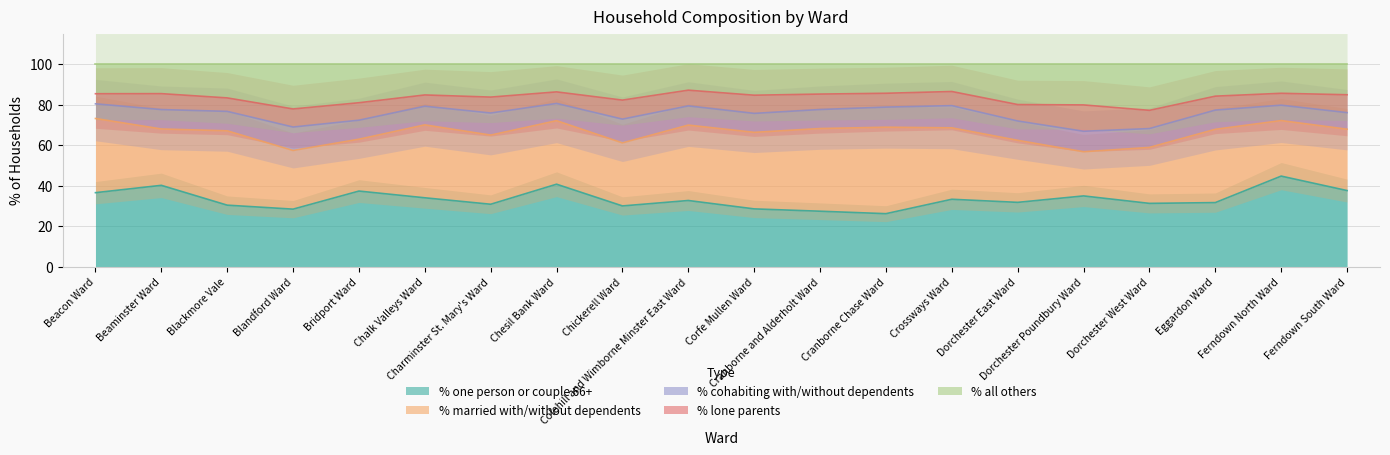

True or false: % one person or couple 66+ has a value of 35.0 at Dorchester Poundbury Ward.

True